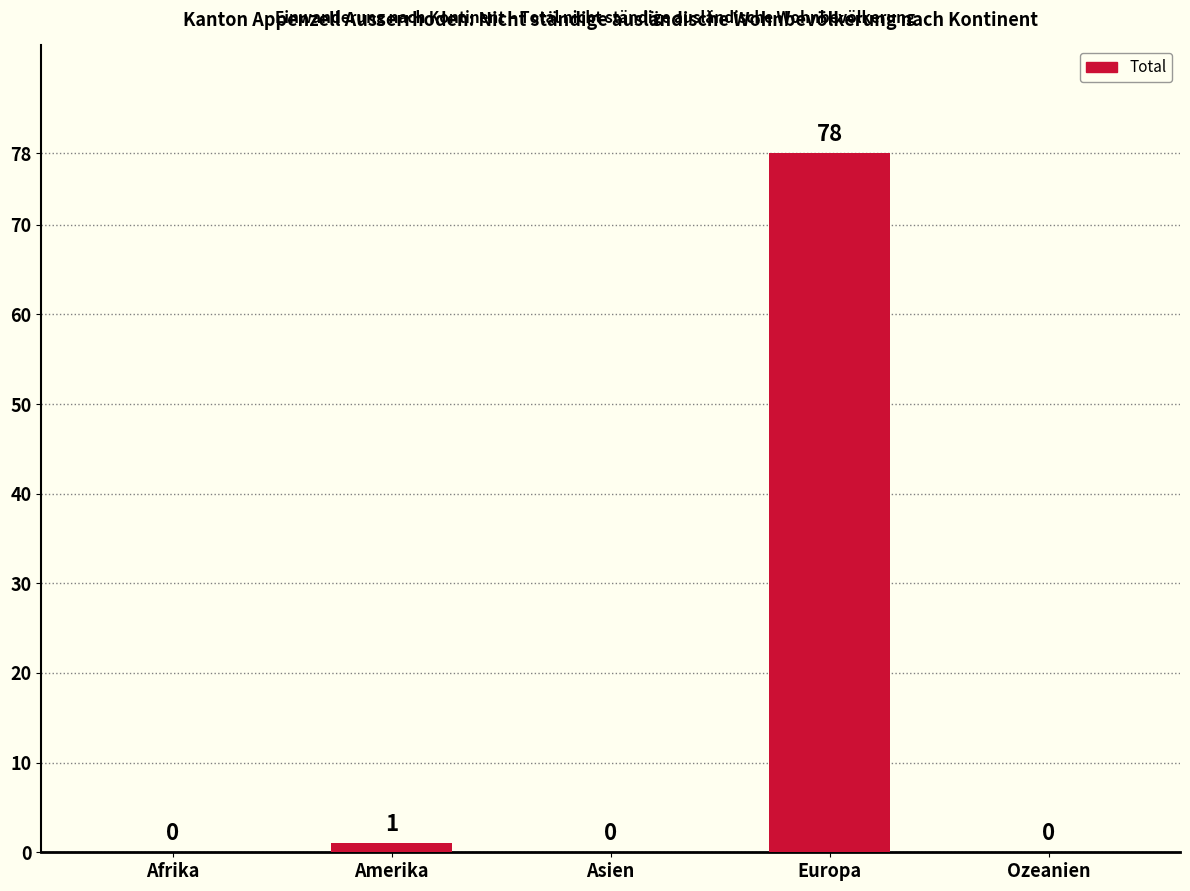

How many positive values are there?

2